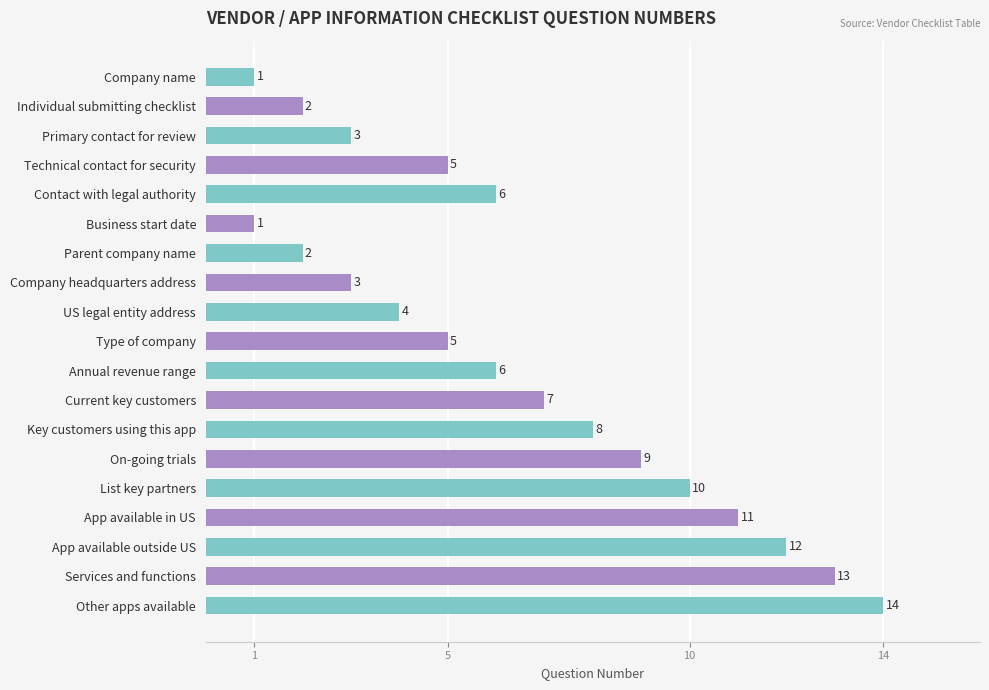

Reading bottom to top, transcribe all the data shown in this chart.

14	13	12	11	10	9	8	7	6	5	4	3	2	1	6	5	3	2	1